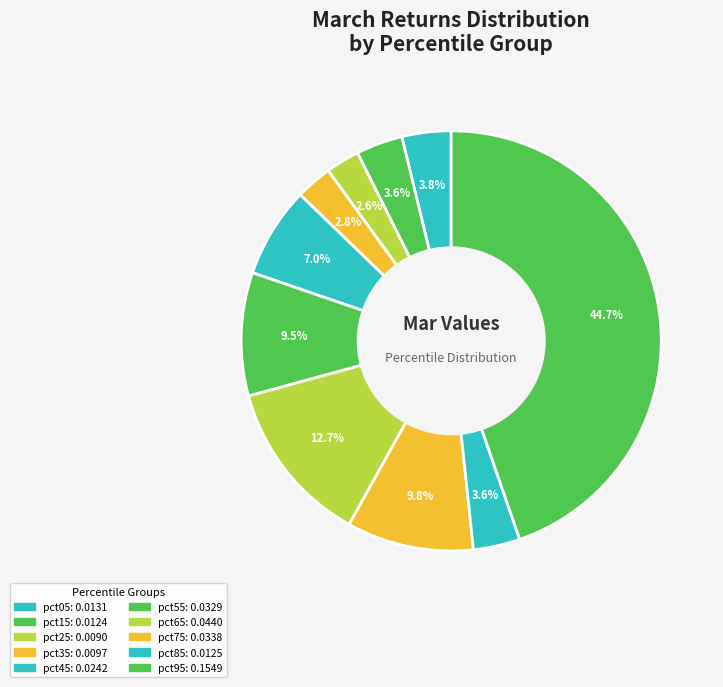

Is it true that pct05 is 4% of the pie?

True